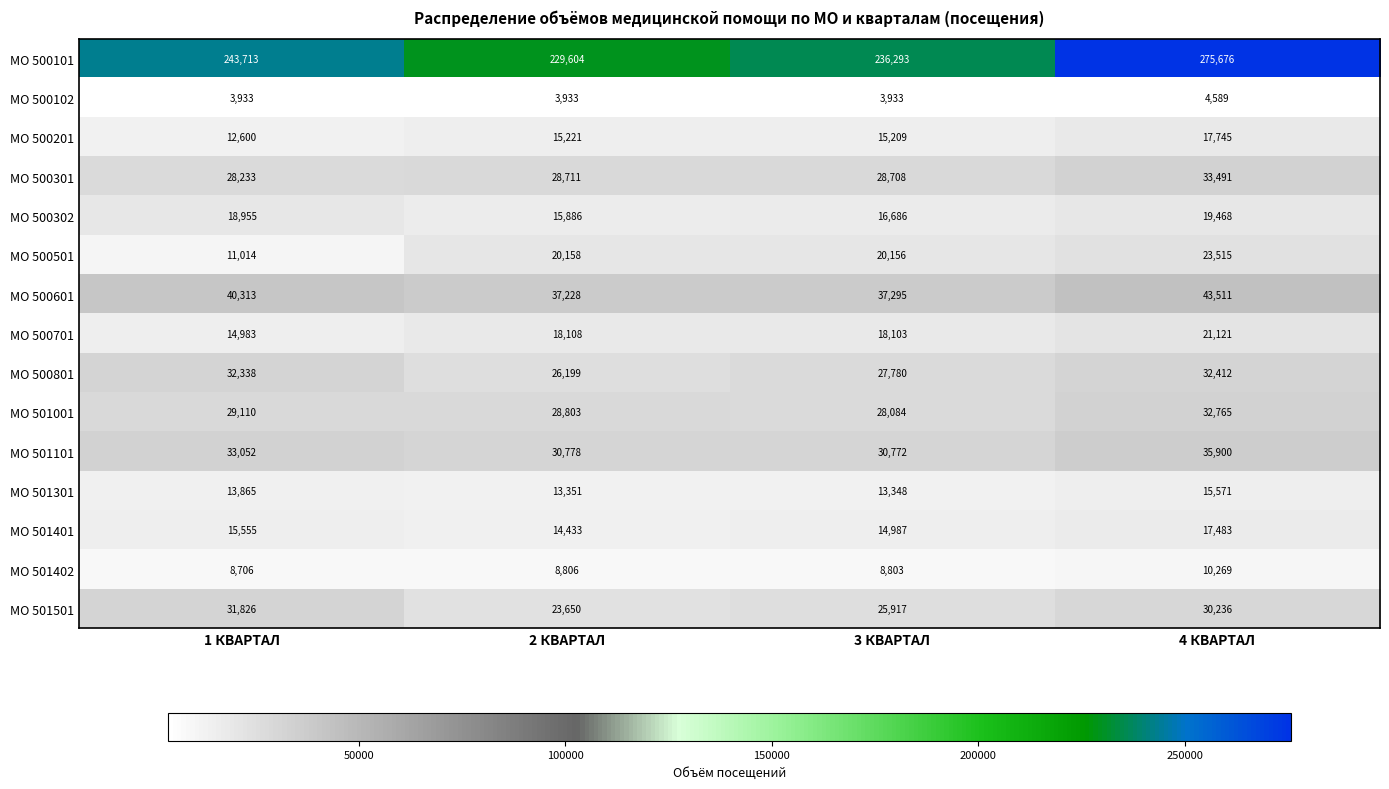

What is the average value of the МО 501101 series?

32626